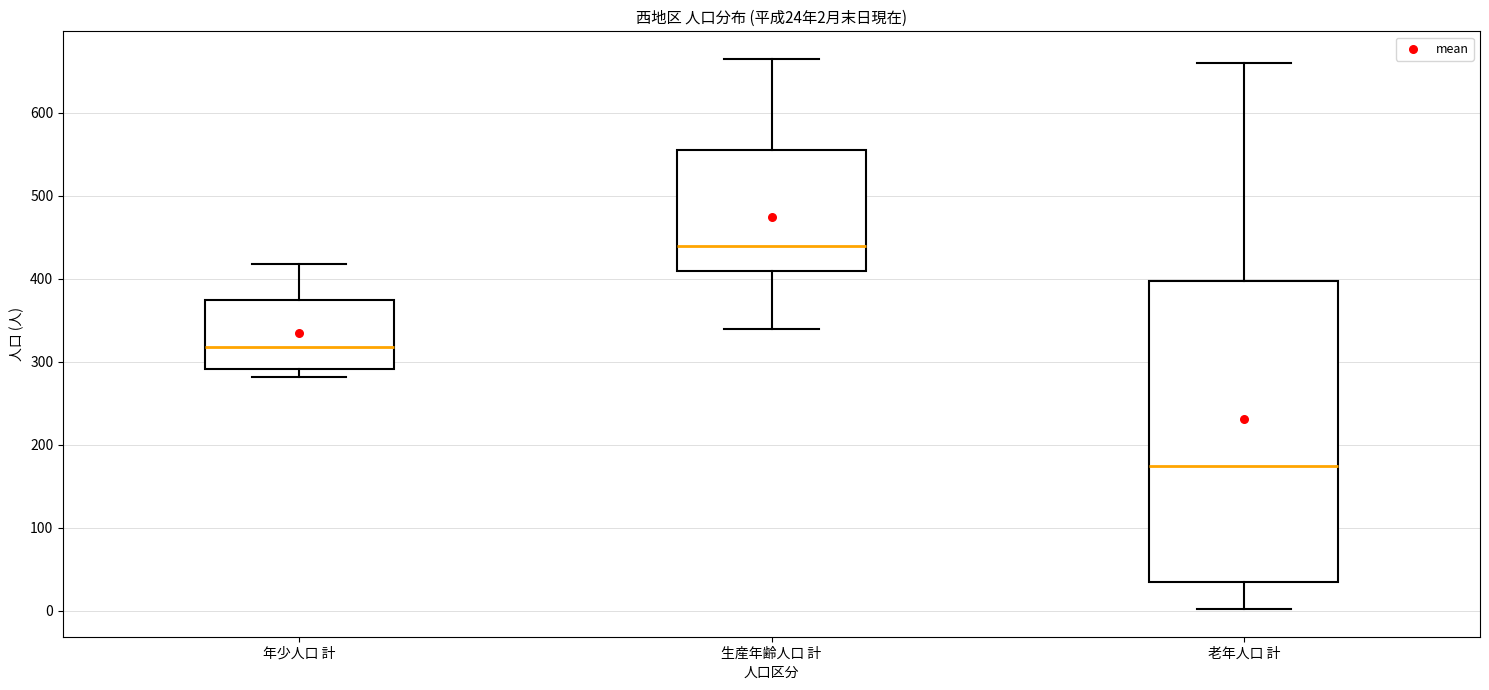

Comparing the boxes themselves (not the whiskers), which one is the tallest?

老年人口 計